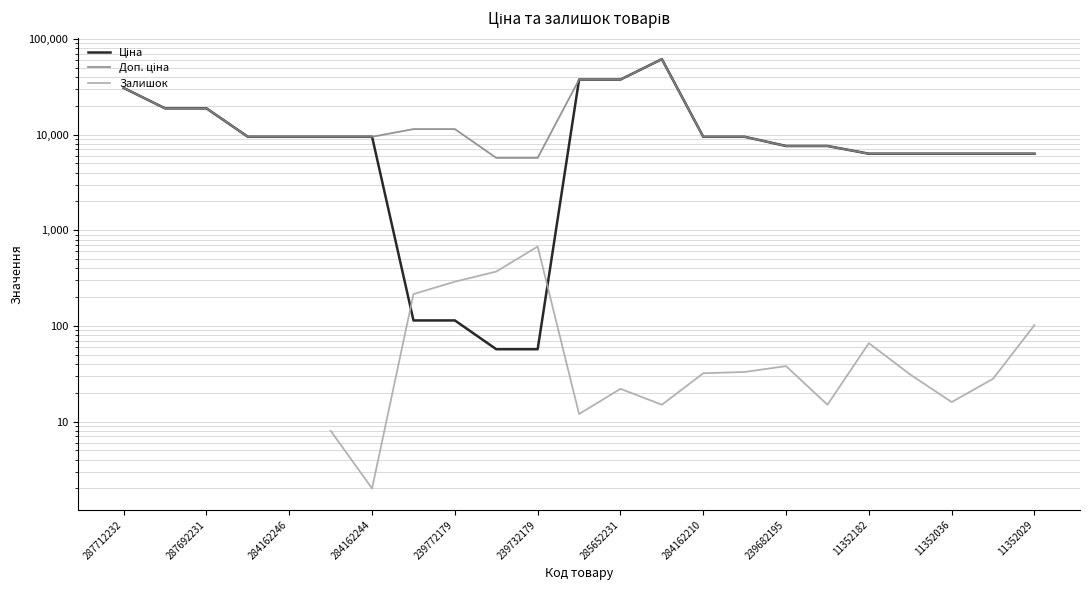

What is the approximate value of Залишок at 11352182?

66.0